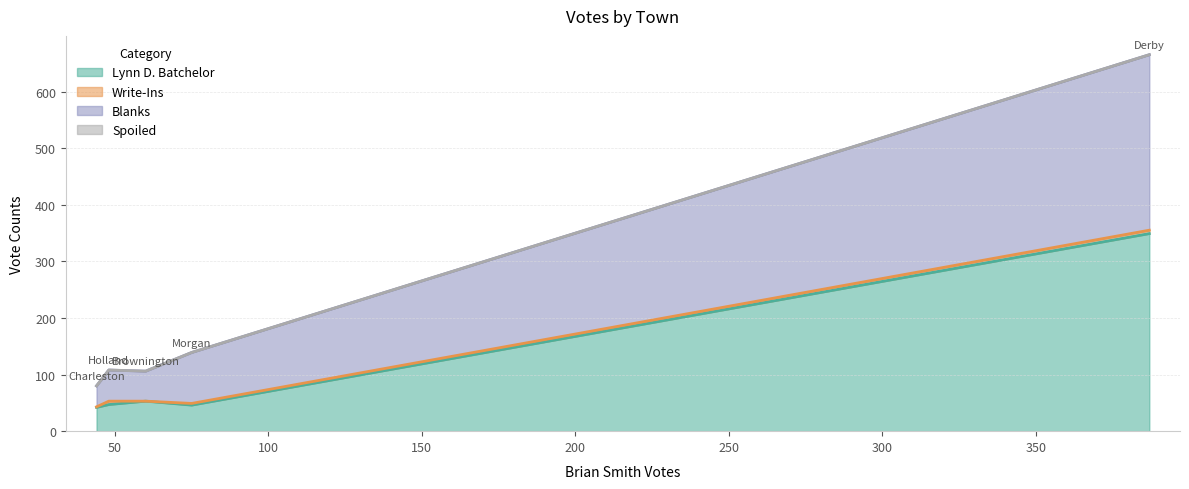

Between Brownington and Morgan, which series saw the biggest shift?

Blanks